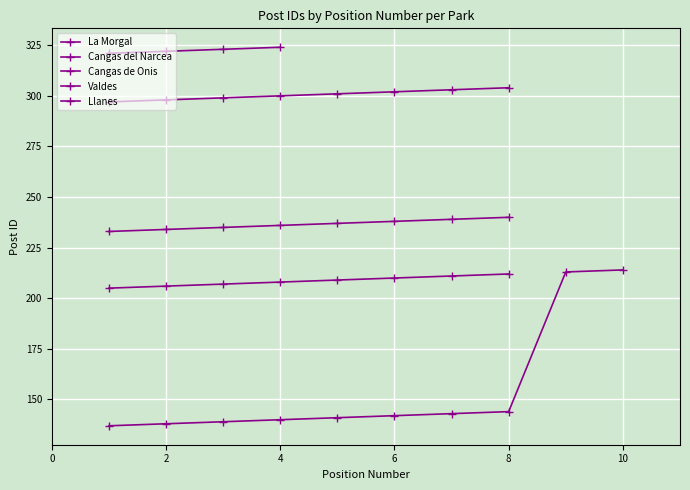

Which has a higher value, 6 or 3?

6